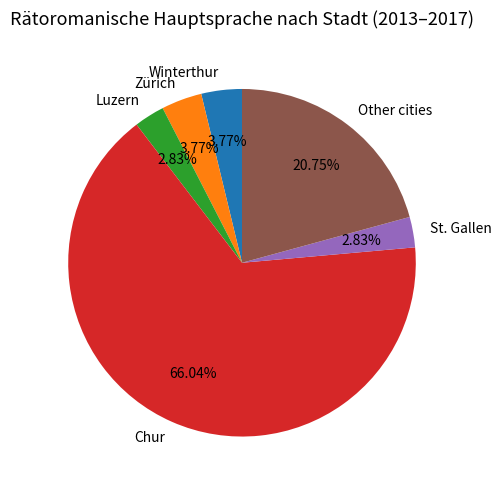

Which slice is the largest?

Chur